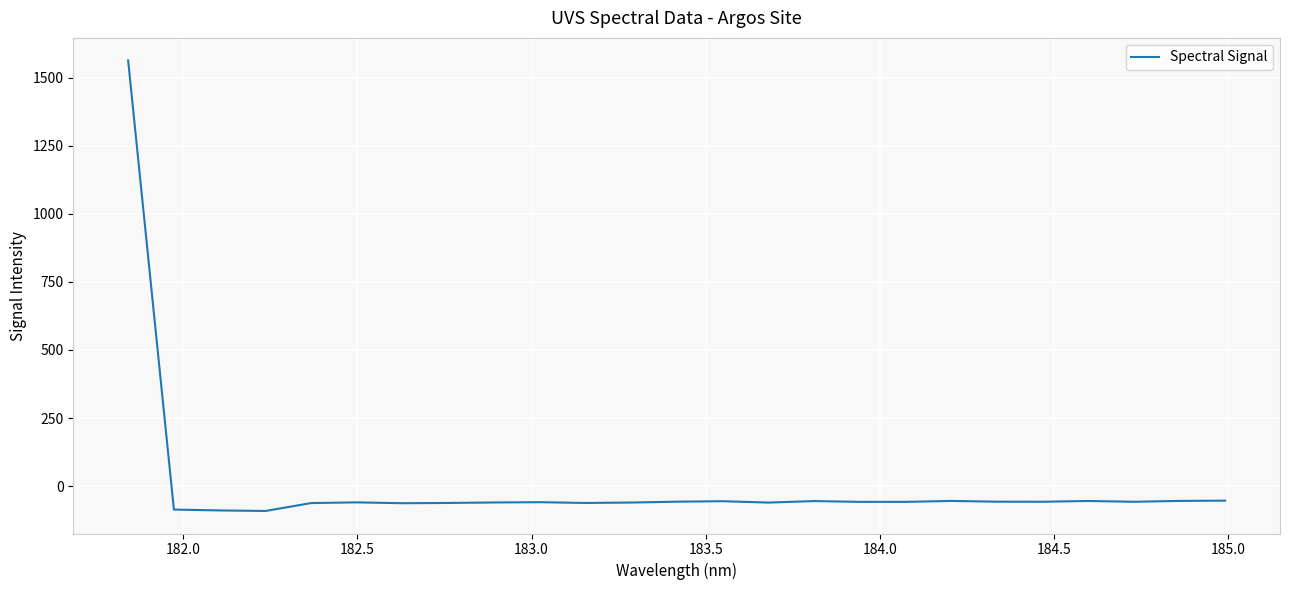

What is the greatest value displayed?

1562.7